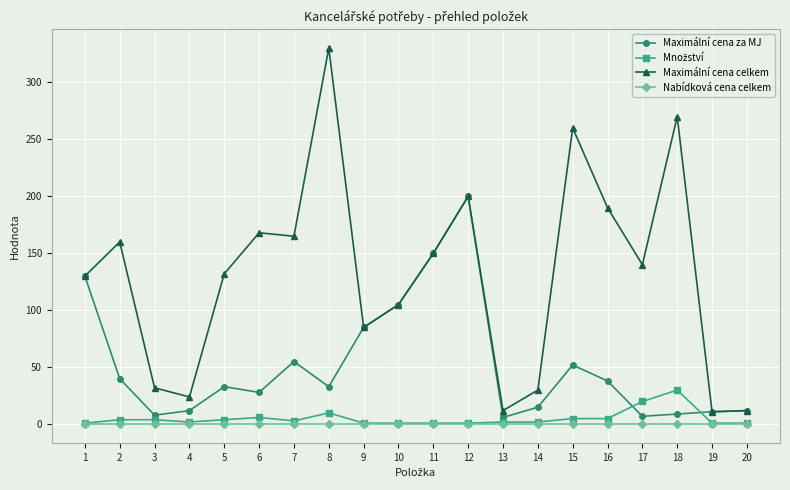

True or false: Maximální cena celkem has more than 2 interior local peaks.

True